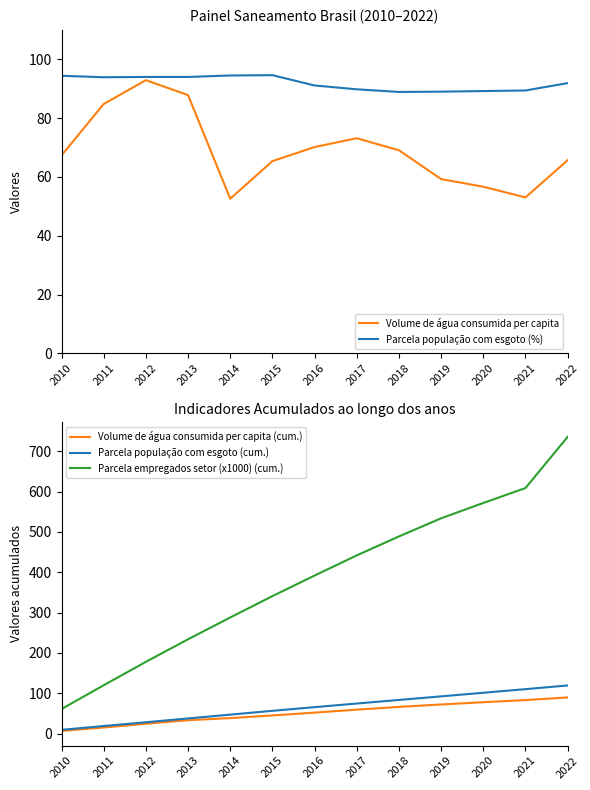

Is it true that Parcela empregados setor (x1000) (cum.) equals 82.1 at 2010?

False